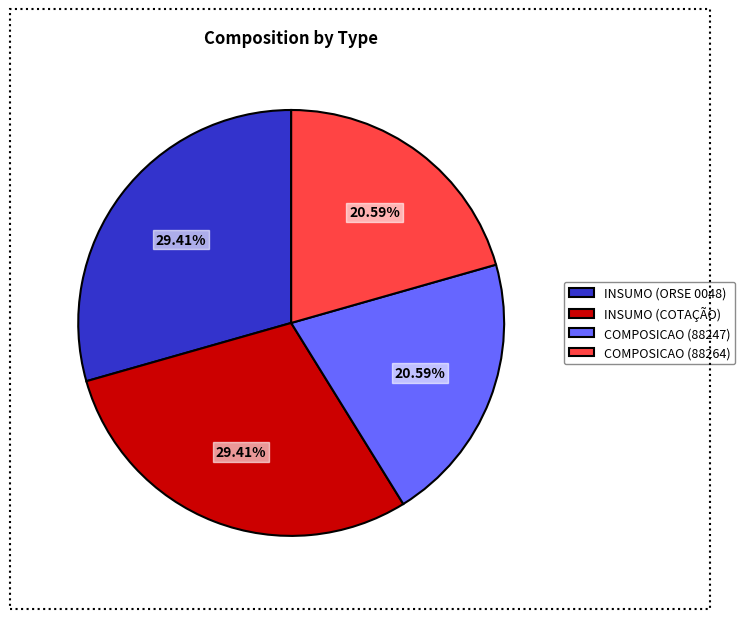

Is there any slice that represents more than half of the pie?

No